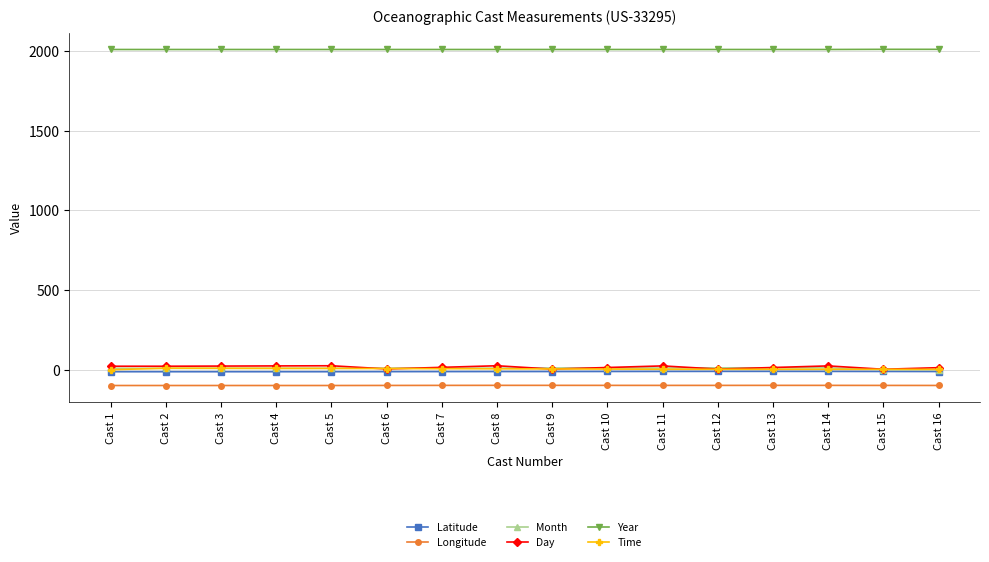

What is the difference between the Month values at Cast 7 and Cast 16?

9.0